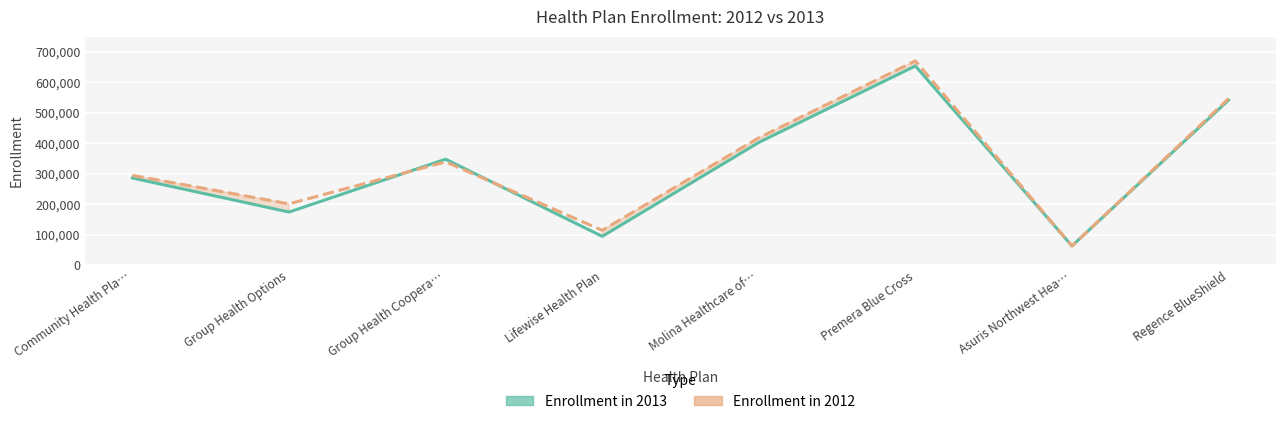

What is the label of the 5th point from the right?

Lifewise Health Plan